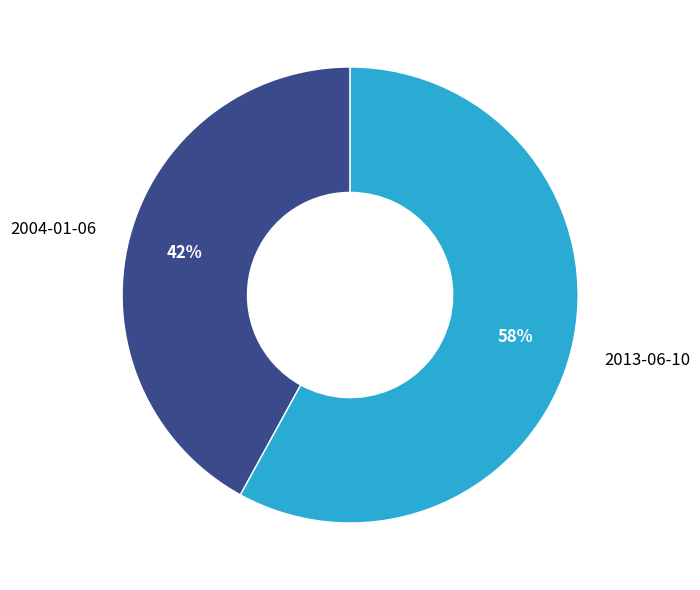

Is it true that 2004-01-06 is 42% of the pie?

True